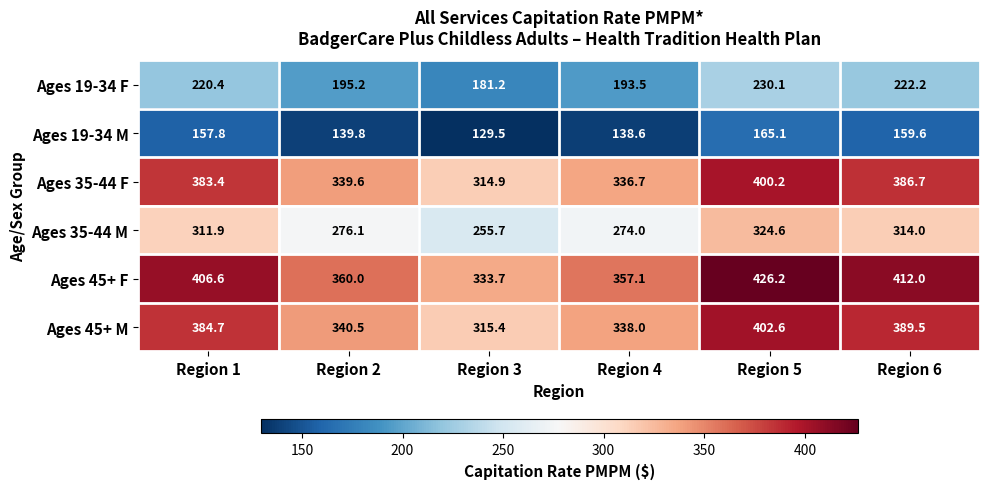

The Ages 19-34 F series shows 109.4 at Region 6. True or false?

False